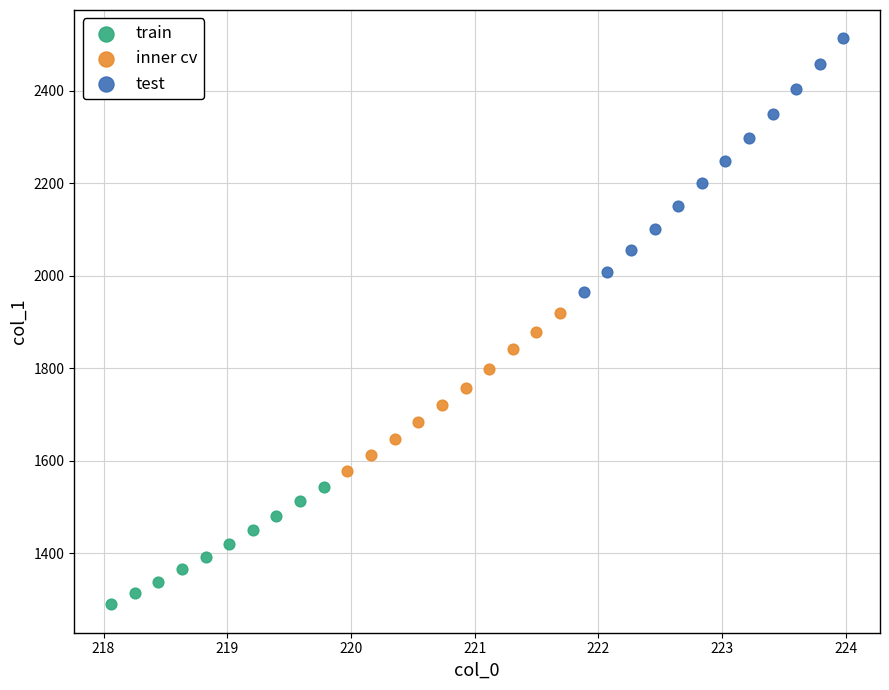

Which series has the widest spread of Y values?

test